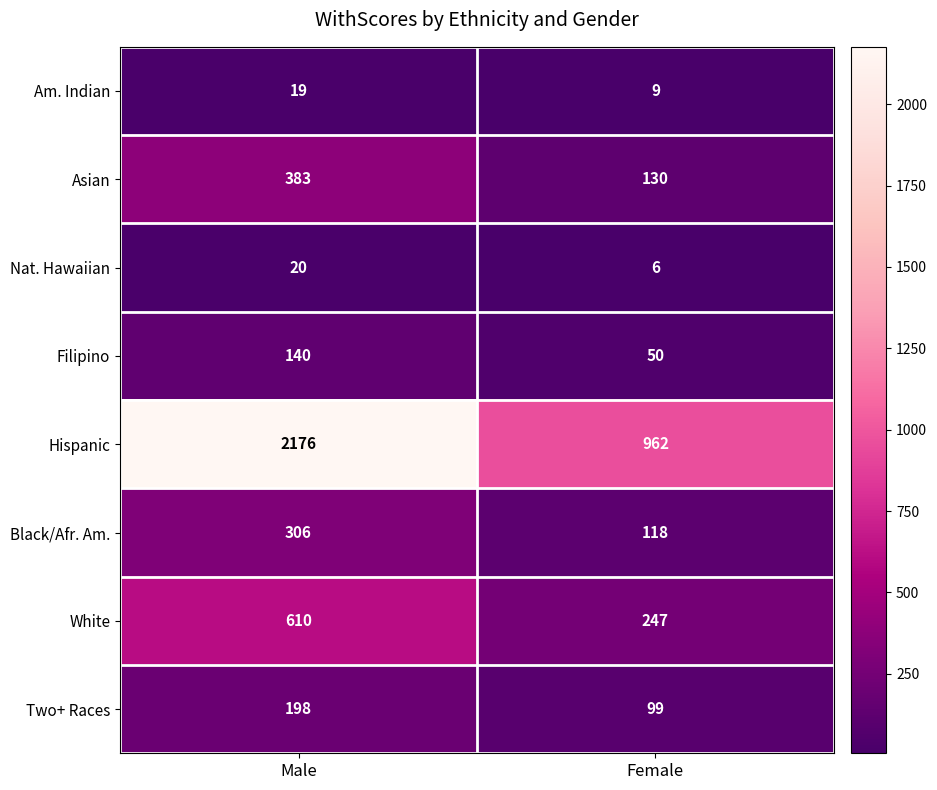

What is the sum of all Asian values?

513